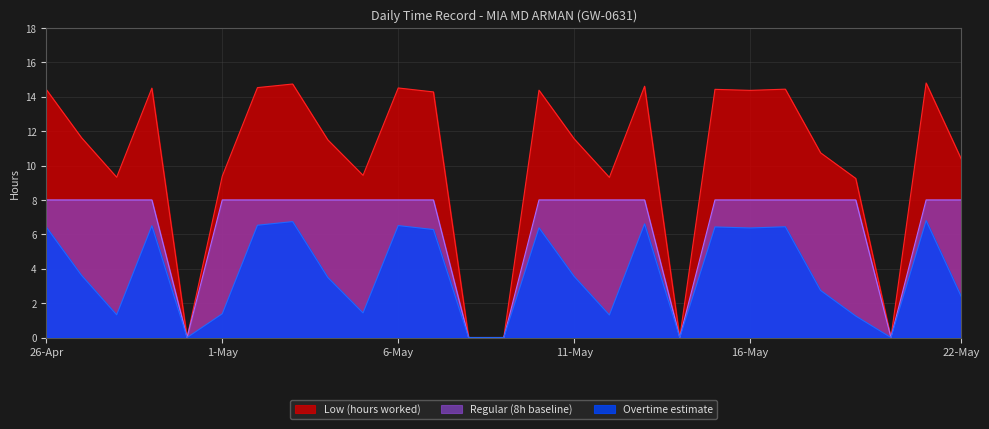

Rank the series by their average value, from highest to lowest.

Low (hours worked), Regular (8h baseline), Overtime estimate